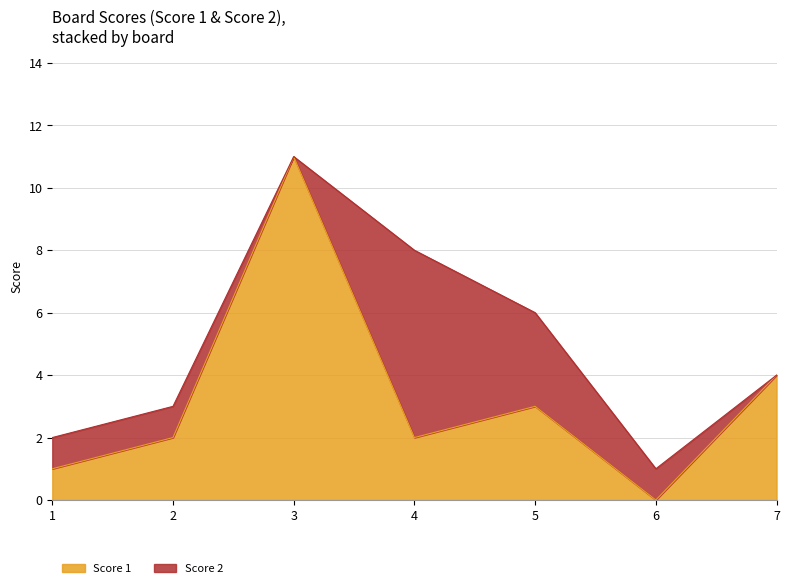

What is the greatest value displayed?

11